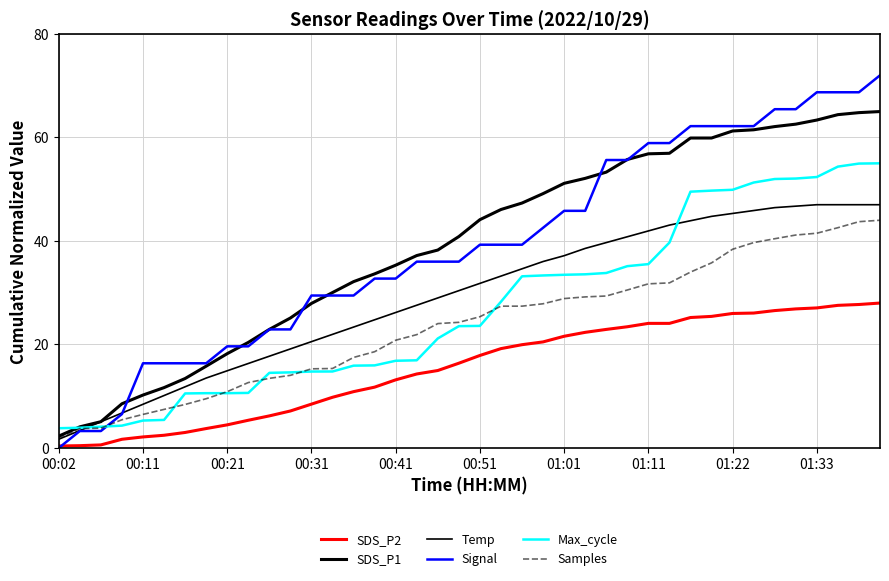

What is the average value of the SDS_P1 series?

39.3